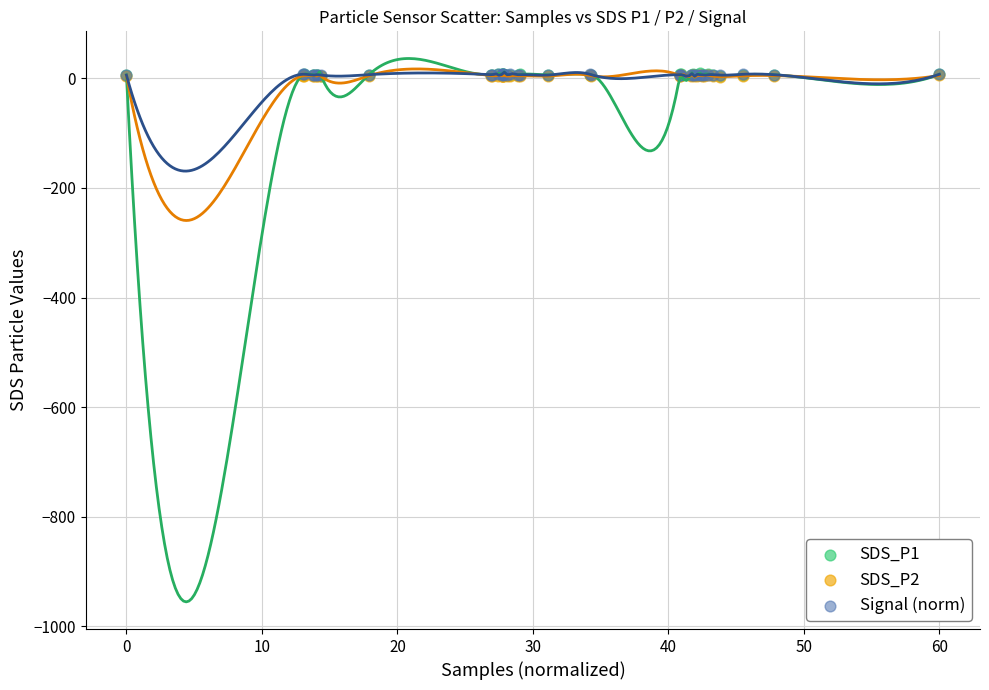

Which series has the widest spread of Y values?

SDS_P1